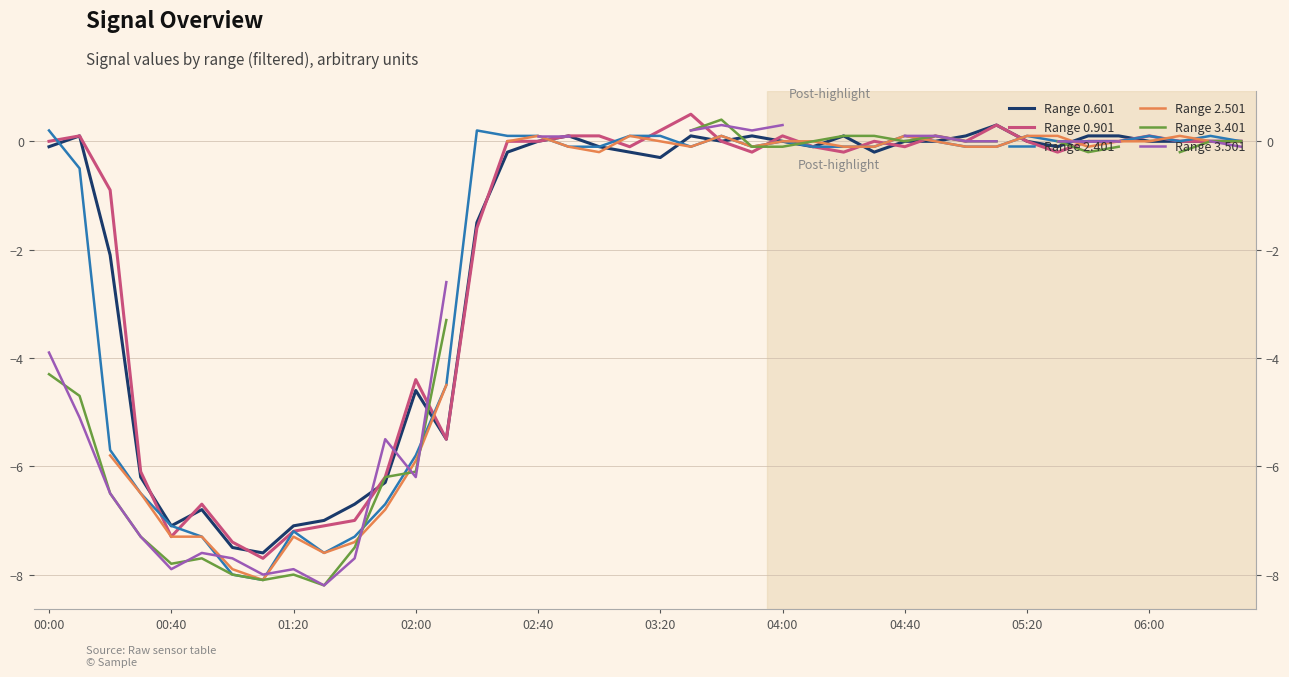

Is this an area chart (filled region under the line)?

No